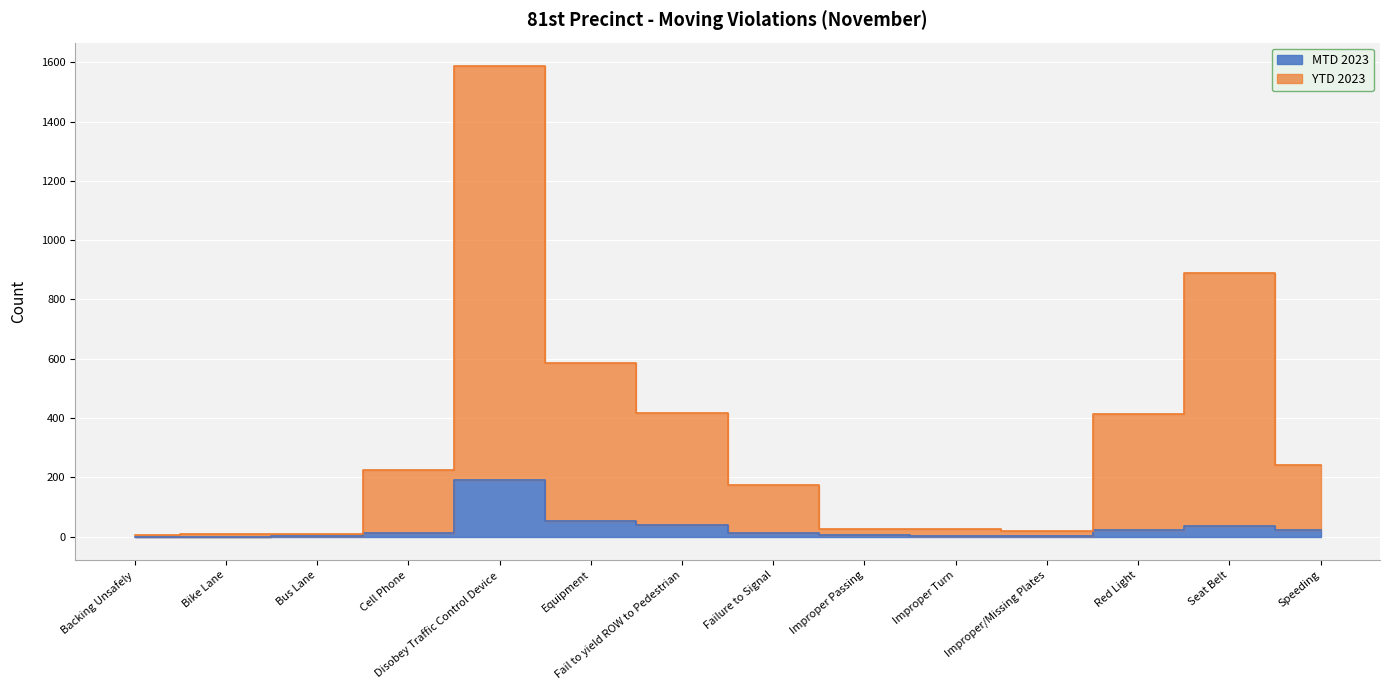

Reading left to right, what are all the values shown in this chart?

MTD 2023: Backing Unsafely=0	Bike Lane=0	Bus Lane=1	Cell Phone=13	Disobey Traffic Control Device=190	Equipment=51	Fail to yield ROW to Pedestrian=39	Failure to Signal=12	Improper Passing=5	Improper Turn=1	Improper/Missing Plates=2	Red Light=23	Seat Belt=34	Speeding=21
YTD 2023: Backing Unsafely=4	Bike Lane=7	Bus Lane=9	Cell Phone=226	Disobey Traffic Control Device=1587	Equipment=584	Fail to yield ROW to Pedestrian=417	Failure to Signal=173	Improper Passing=26	Improper Turn=24	Improper/Missing Plates=19	Red Light=412	Seat Belt=889	Speeding=242